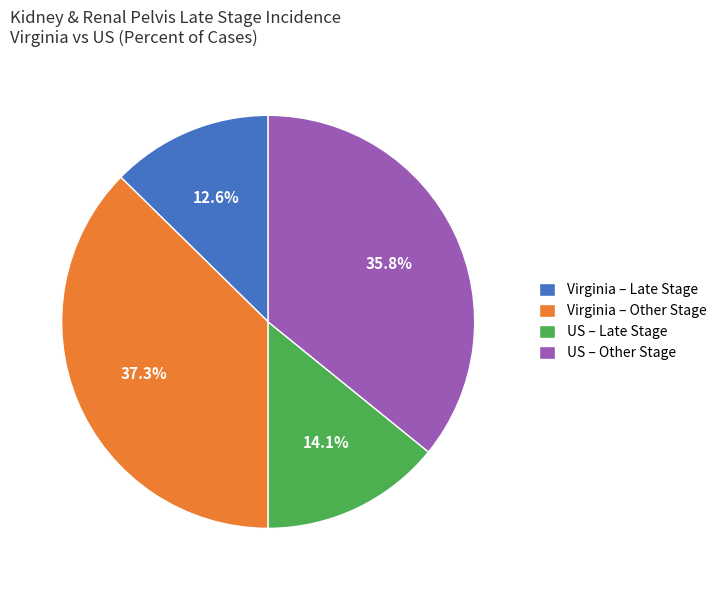

What percentage is NOT represented by Virginia – Late Stage?

87.3%